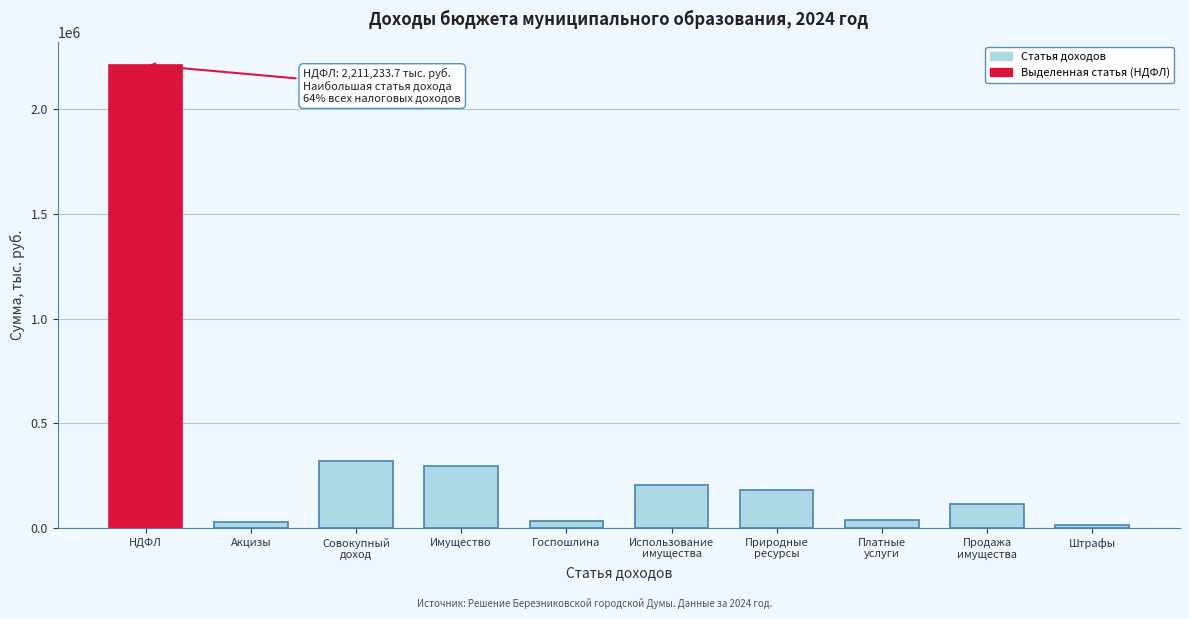

What is the greatest value displayed?

2211233.7